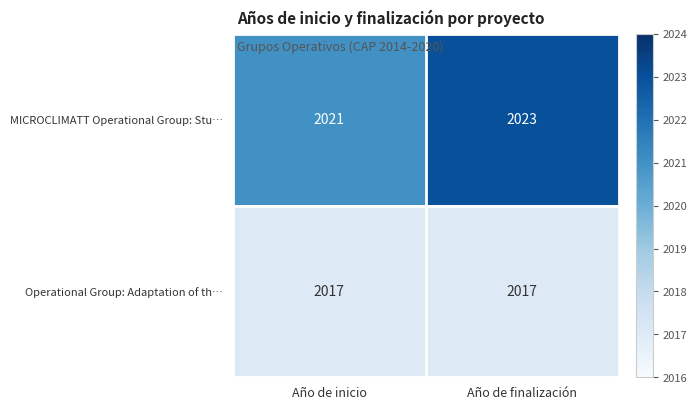

At which label is MICROCLIMATT Operational Group: Stu… closest to 2022?

Año de inicio